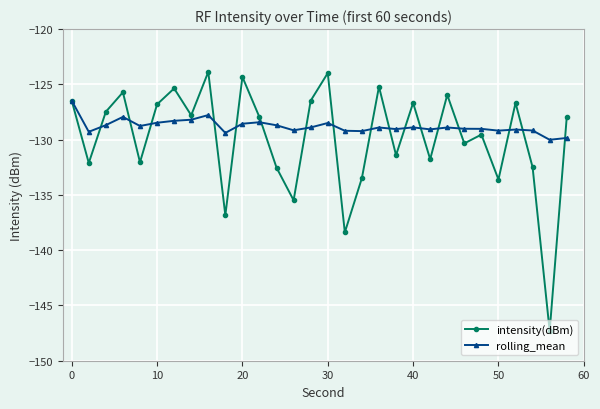

What is the value of the intensity(dBm) point at the 25th from the left?

-129.5